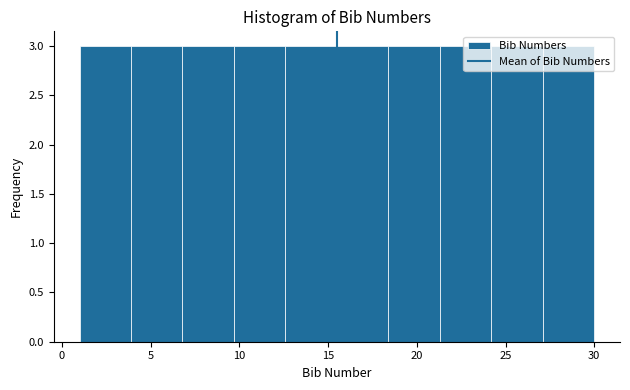

Reading left to right, transcribe this chart: for each bar, give the range it covers on the x-axis and its height. Neither the bar edges nor the heights are printed on the chart, so give them approximately, as read against the axes.

1.0 to 3.9: 3
3.9 to 6.8: 3
6.8 to 9.7: 3
9.7 to 12.6: 3
12.6 to 15.5: 3
15.5 to 18.4: 3
18.4 to 21.3: 3
21.3 to 24.2: 3
24.2 to 27.1: 3
27.1 to 30.0: 3